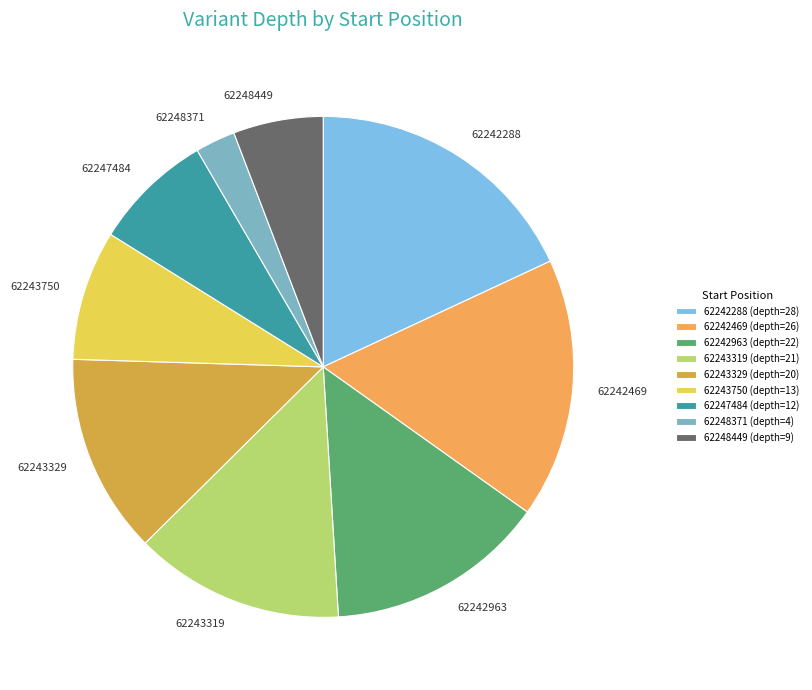

Rank the categories by value from highest to lowest.

62242288, 62242469, 62242963, 62243319, 62243329, 62243750, 62247484, 62248449, 62248371